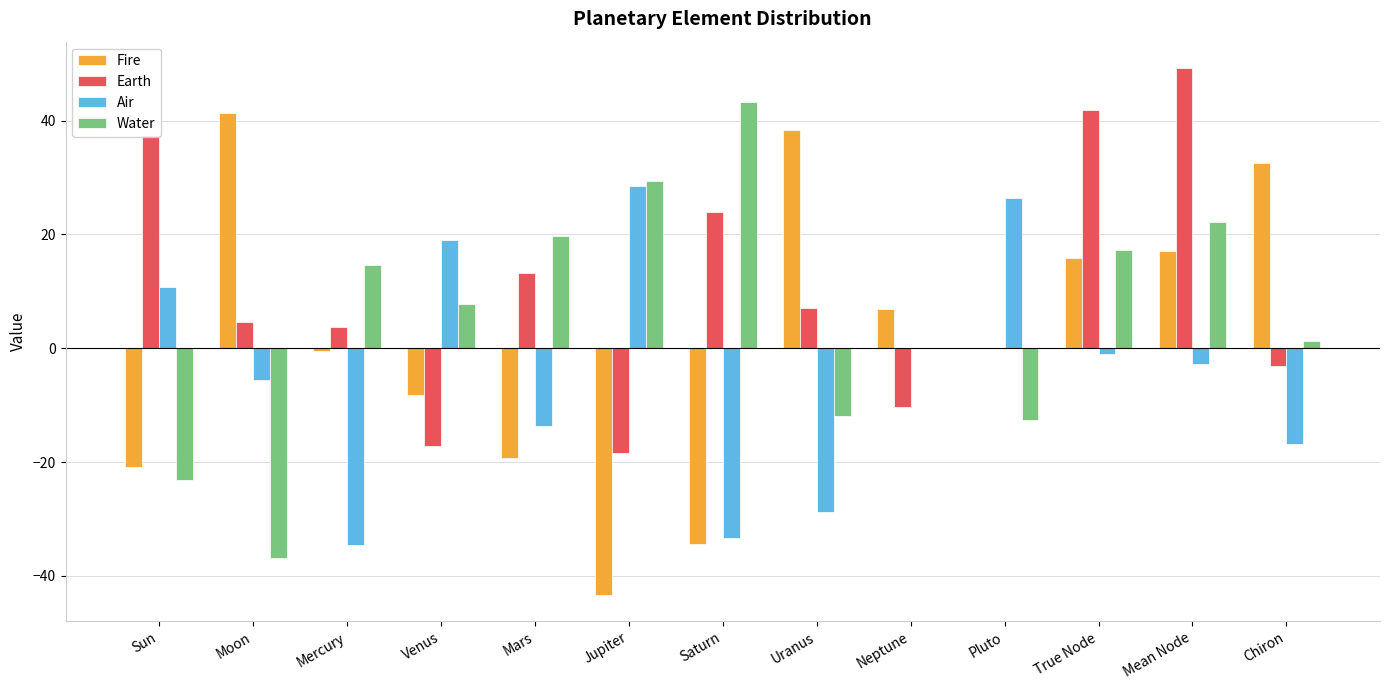

Which series changed the most between True Node and Chiron?

Earth